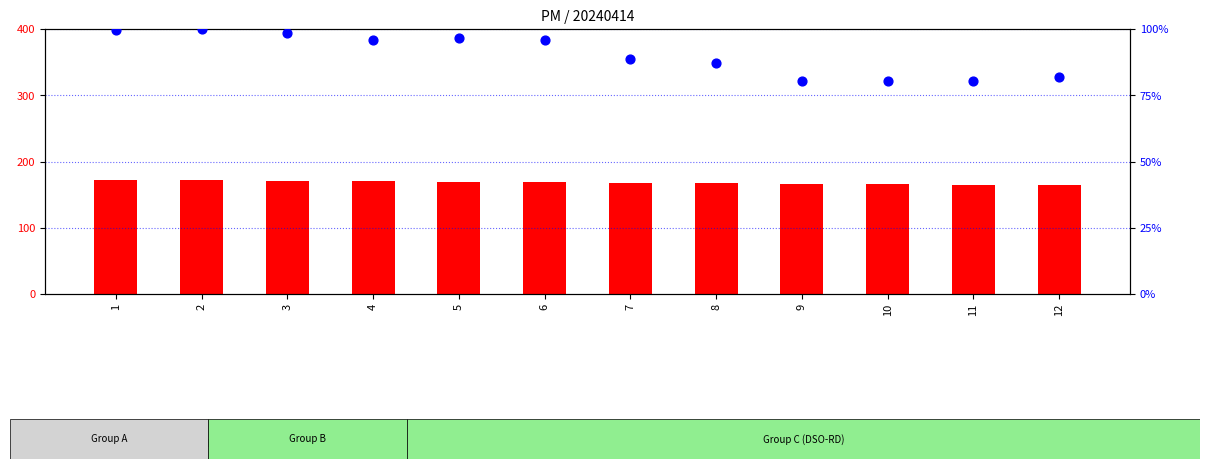

What is the total value across all series at 8?

255.3